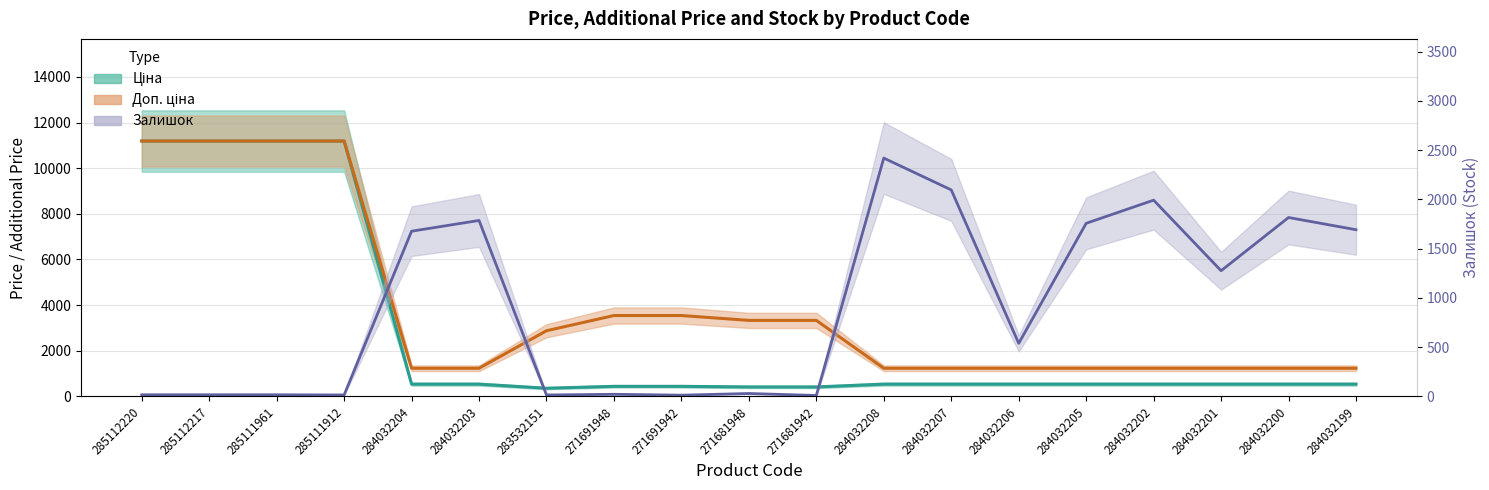

Rank the categories by Ціна value from highest to lowest.

285112220, 285112217, 285111961, 285111912, 284032204, 284032203, 284032208, 284032207, 284032206, 284032205, 284032202, 284032201, 284032200, 284032199, 271691948, 271691942, 271681948, 271681942, 283532151